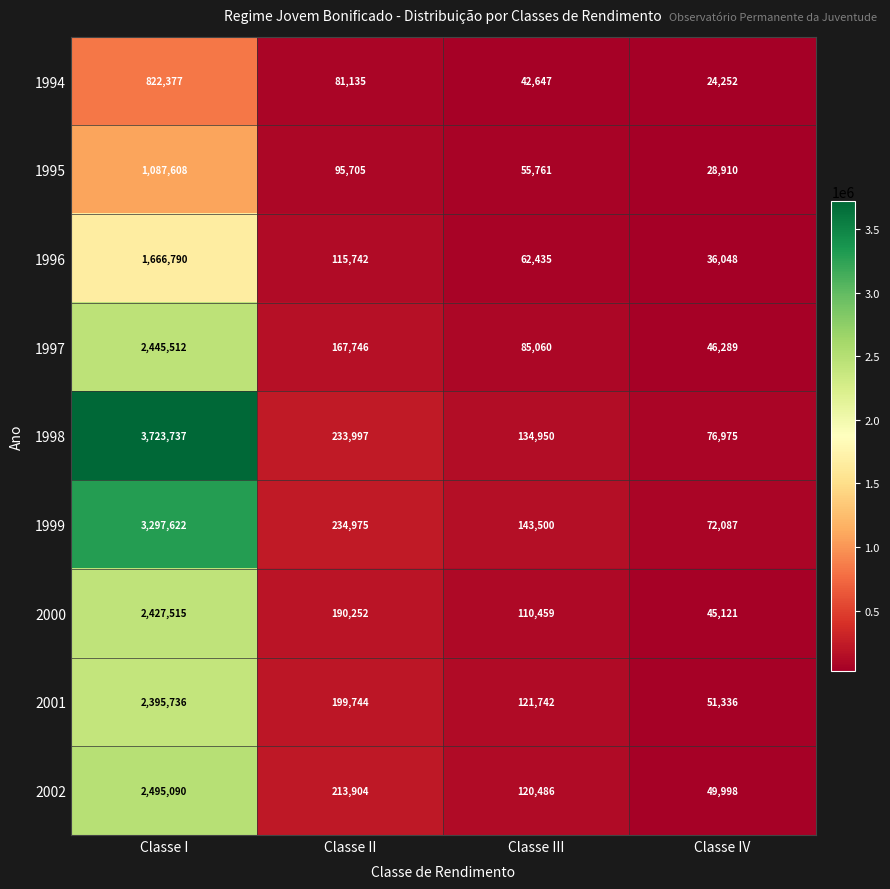

At which label does 1998 reach its peak?

Classe I